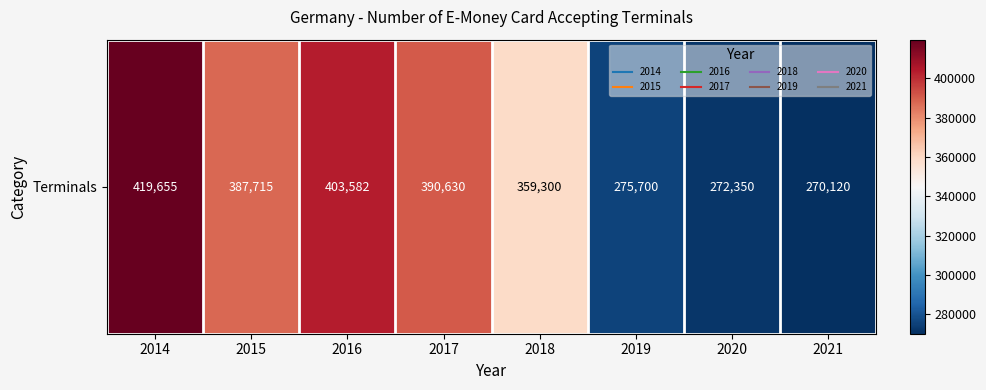

What is the approximate value at 2019, to the nearest 10?

275700